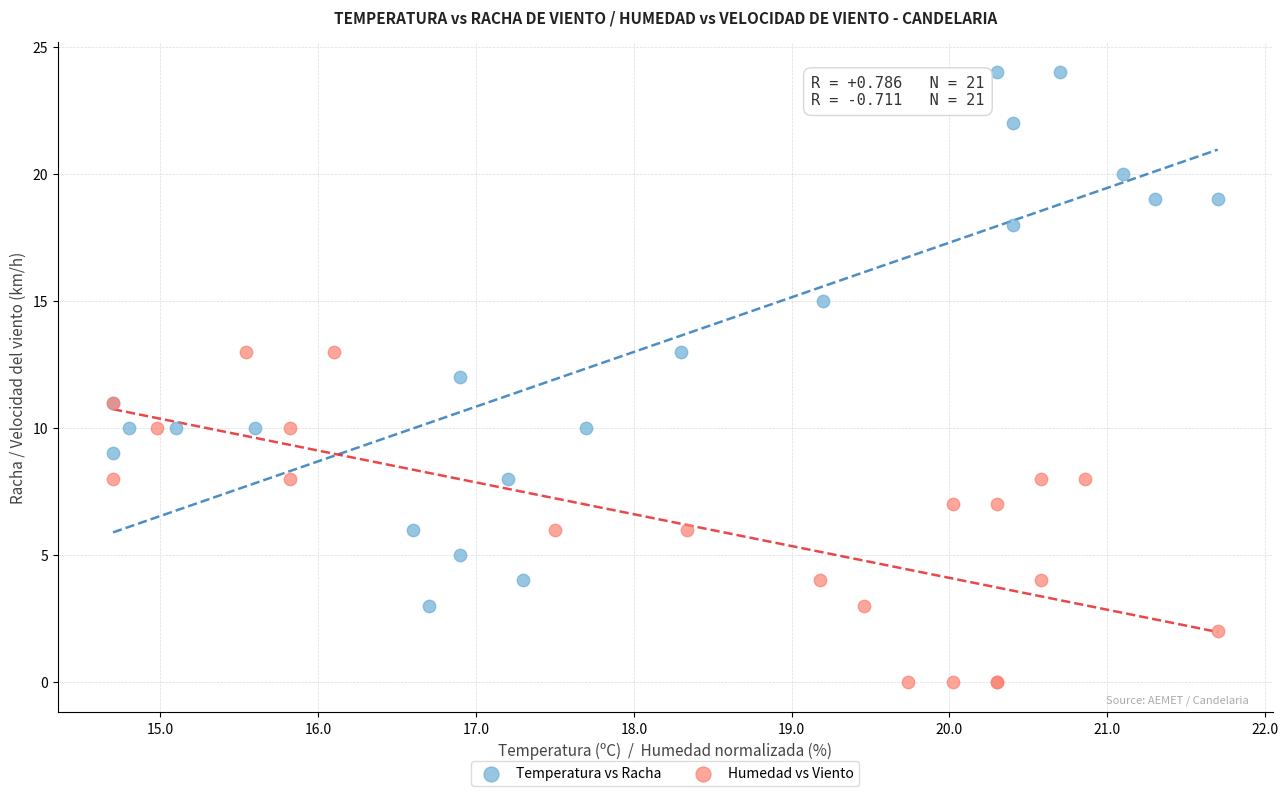

Which series contains the lowest Y value?

Humedad vs Viento